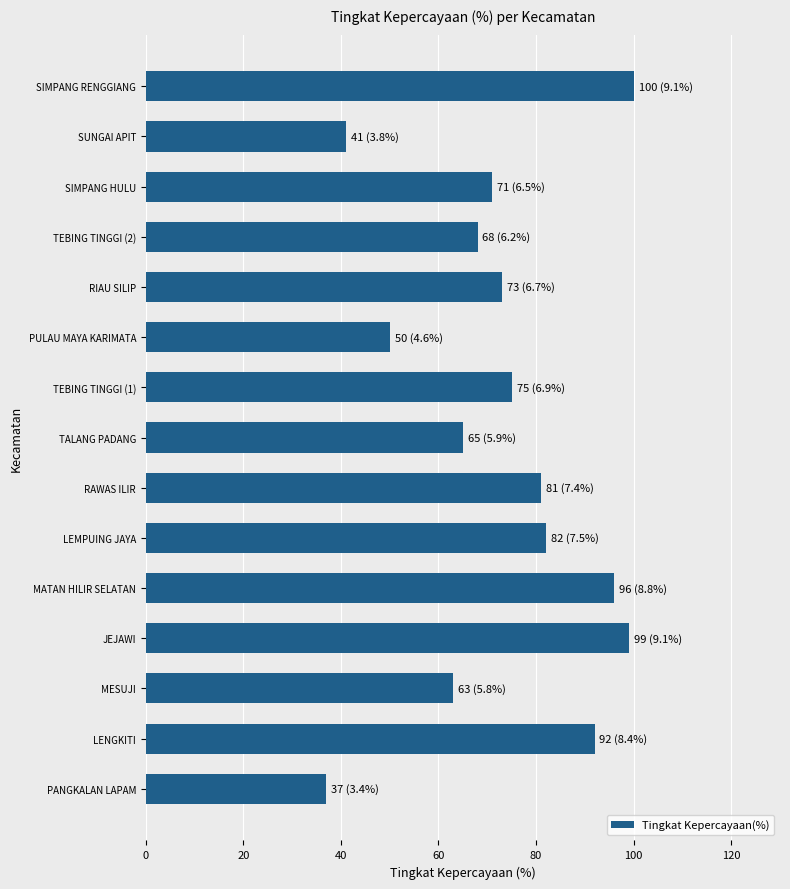

The value at PULAU MAYA KARIMATA is 66. True or false?

False